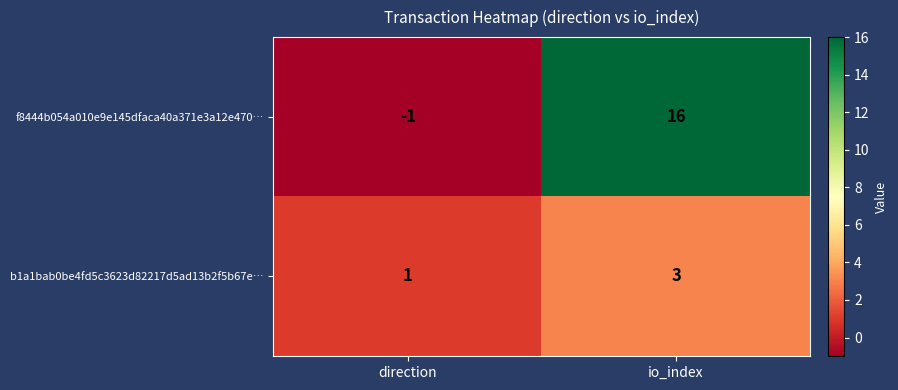

At io_index, list the series in order from largest to smallest.

f8444b054a010e9e145dfaca40a371e3a12e470…, b1a1bab0be4fd5c3623d82217d5ad13b2f5b67e…